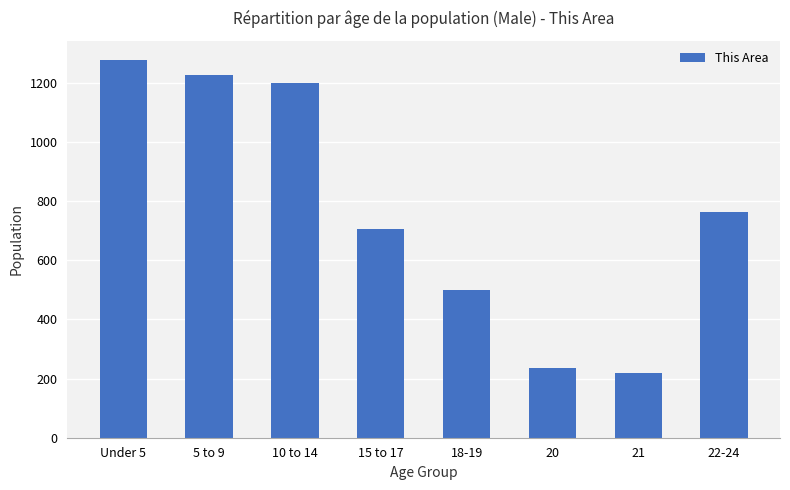

Reading left to right, what are all the values shown in this chart?

Under 5=1278	5 to 9=1225	10 to 14=1199	15 to 17=705	18-19=500	20=237	21=220	22-24=764